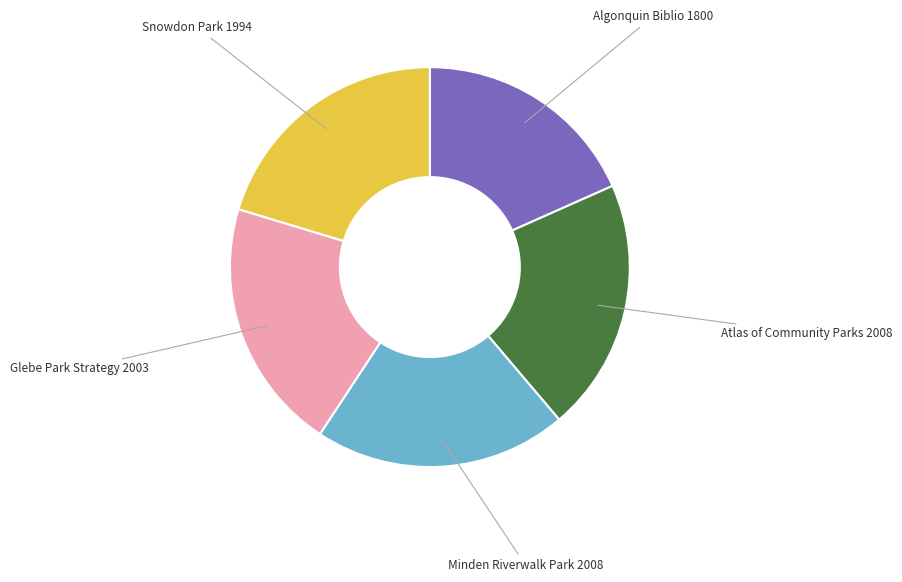

Is there a majority slice in this chart?

No